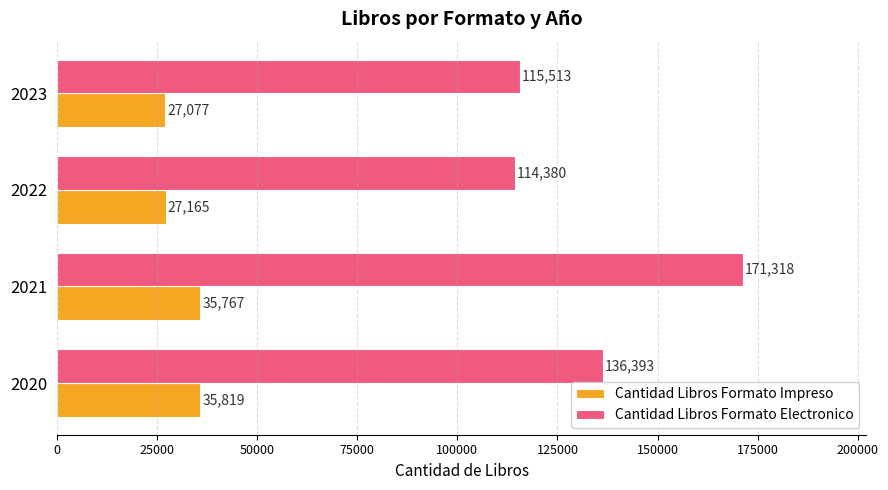

How many data points in Cantidad Libros Formato Impreso are less than 35767?

2